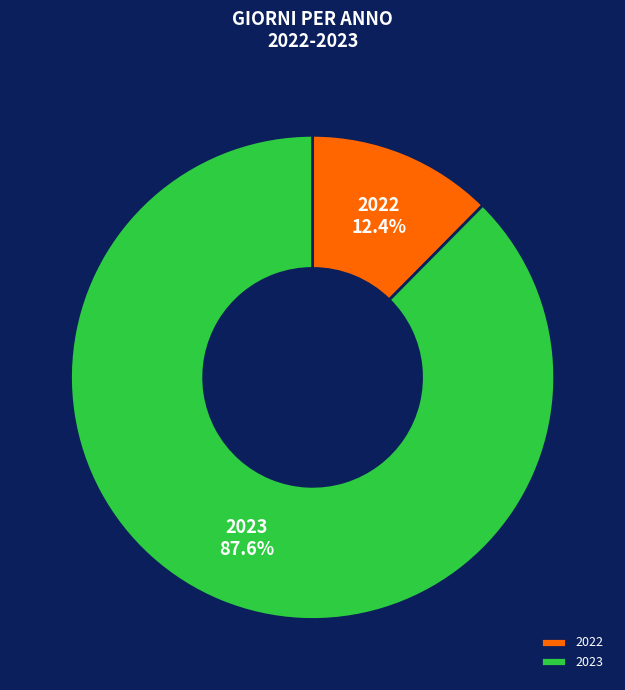

What portion of the pie excludes 2023?

12.4%